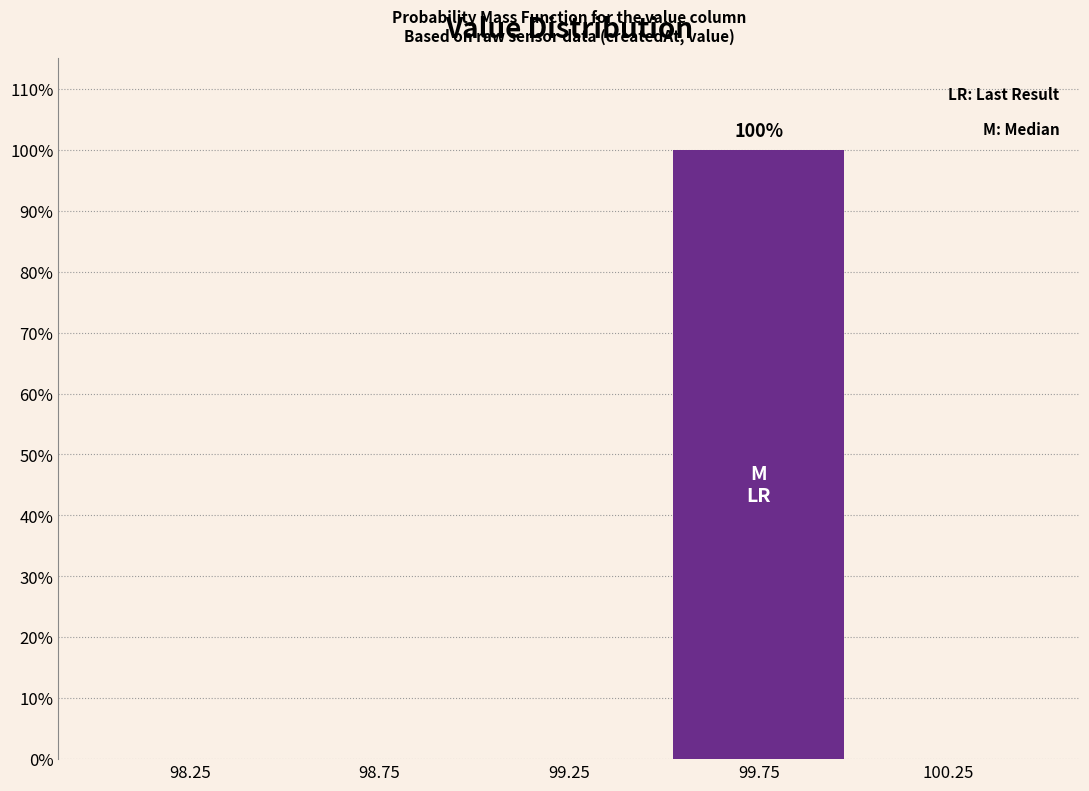

Reading left to right, list all the values displayed in this chart.

98.25=0	98.75=0	99.25=0	99.75=100	100.25=0